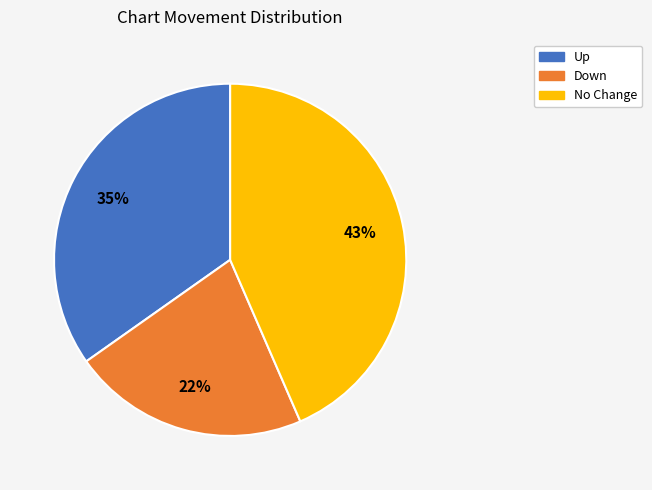

How many segments does this pie chart have?

3